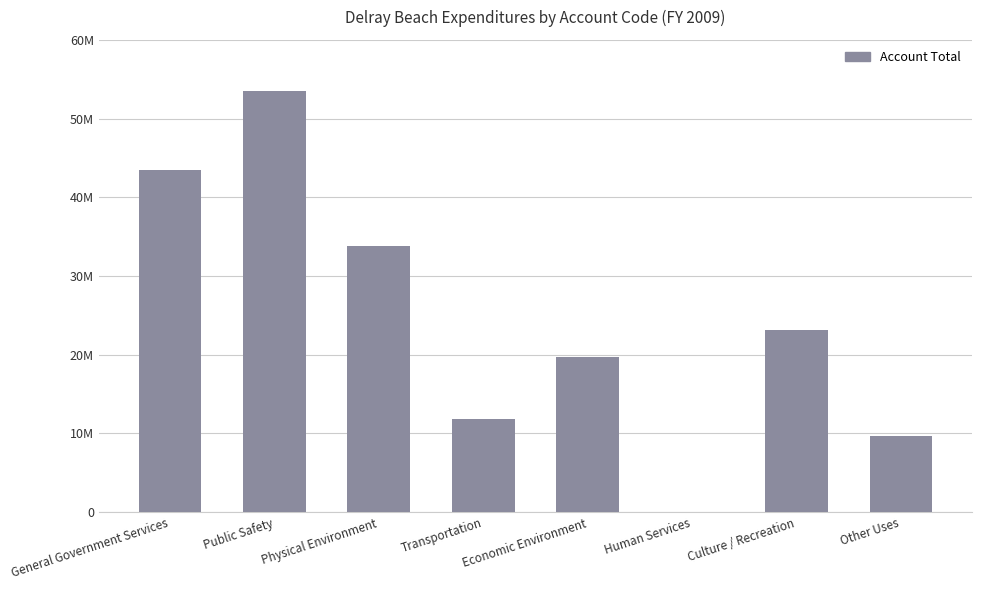

What is the label of the 2nd bar from the left?

Public Safety